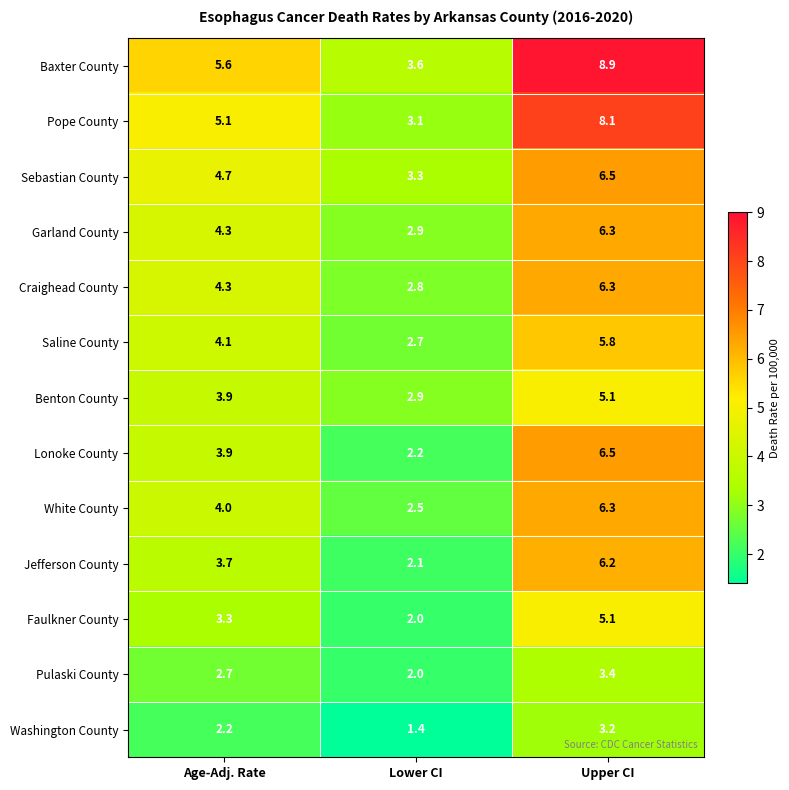

Where is White County nearest to the value 4?

Age-Adj. Rate